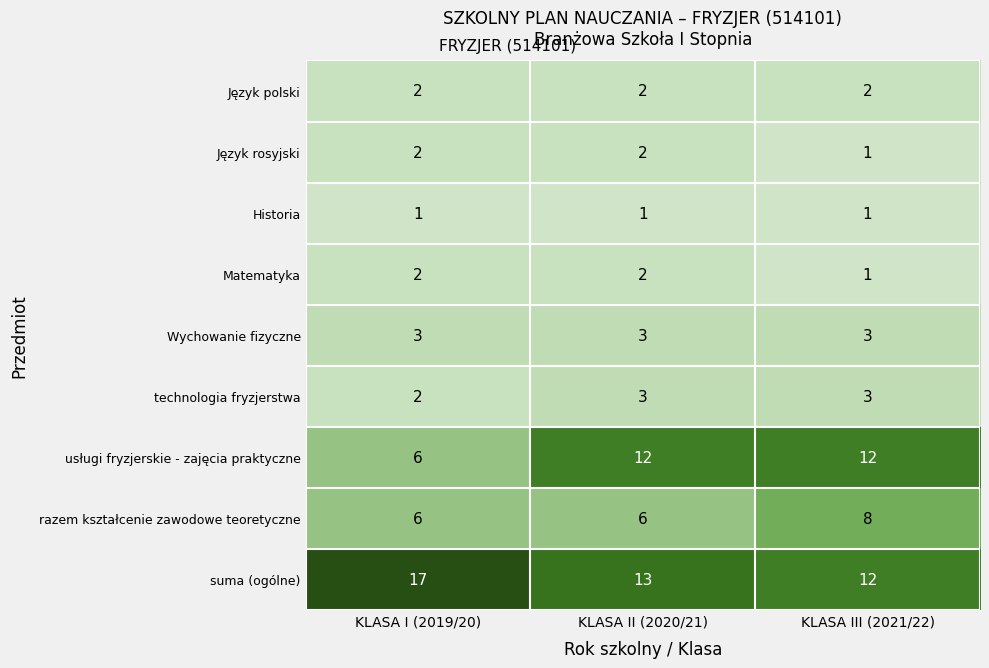

What is the approximate value of technologia fryzjerstwa at KLASA II (2020/21)?

3